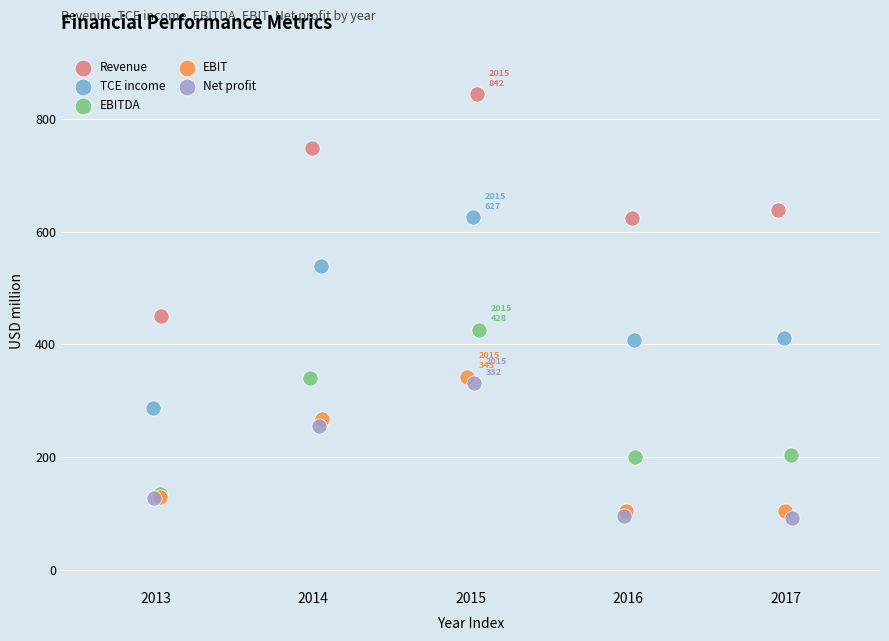

Which series has the largest Y range (max minus min)?

Revenue